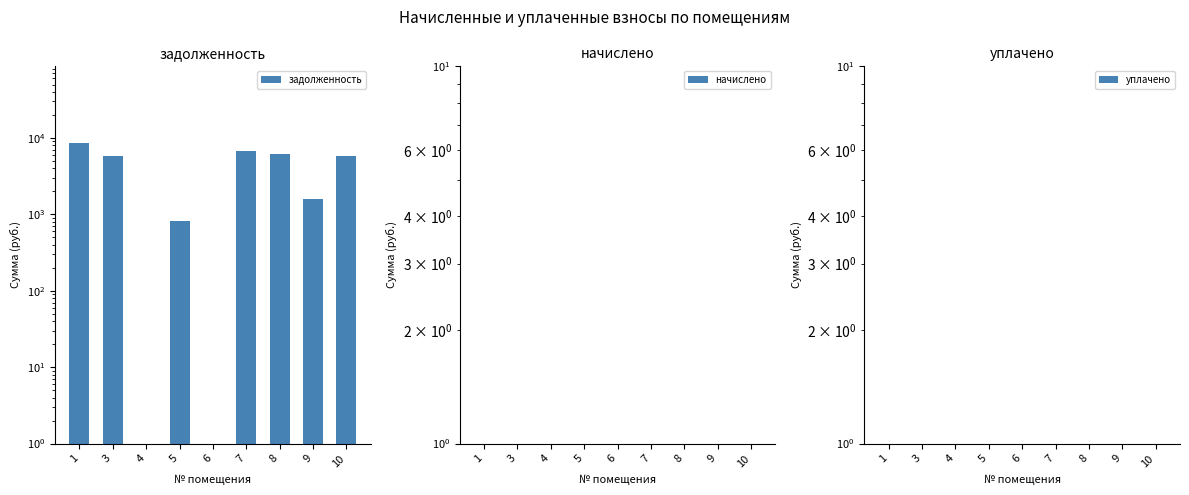

The value of задолженность at 3 is 5880.2. True or false?

True